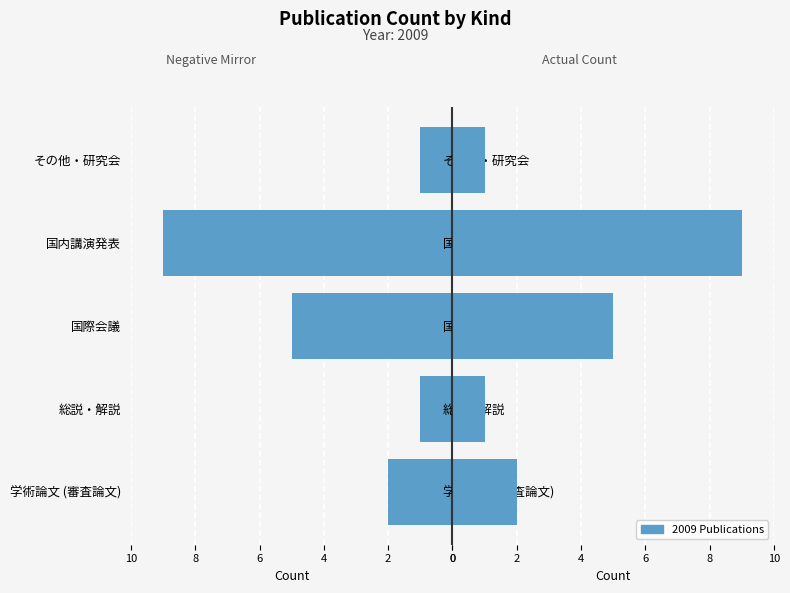

Is the value of Count (left) at その他・研究会 greater than the value of Count (right) at その他・研究会?

No